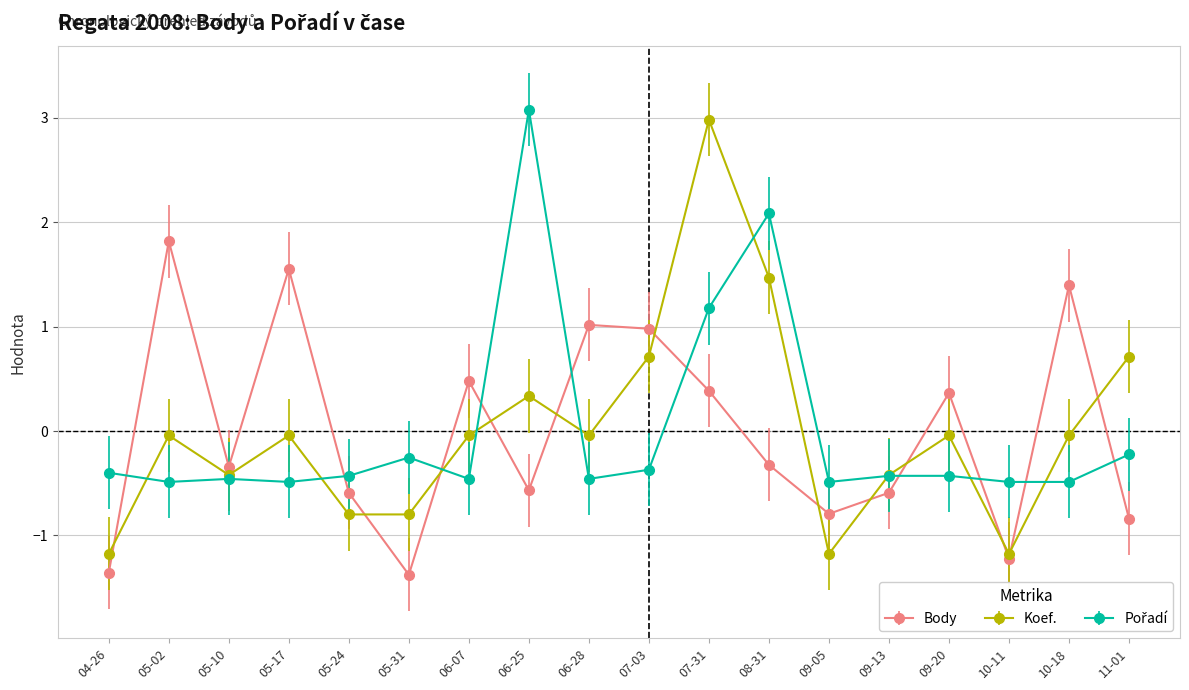

Where is the first local minimum for Body?

05-10